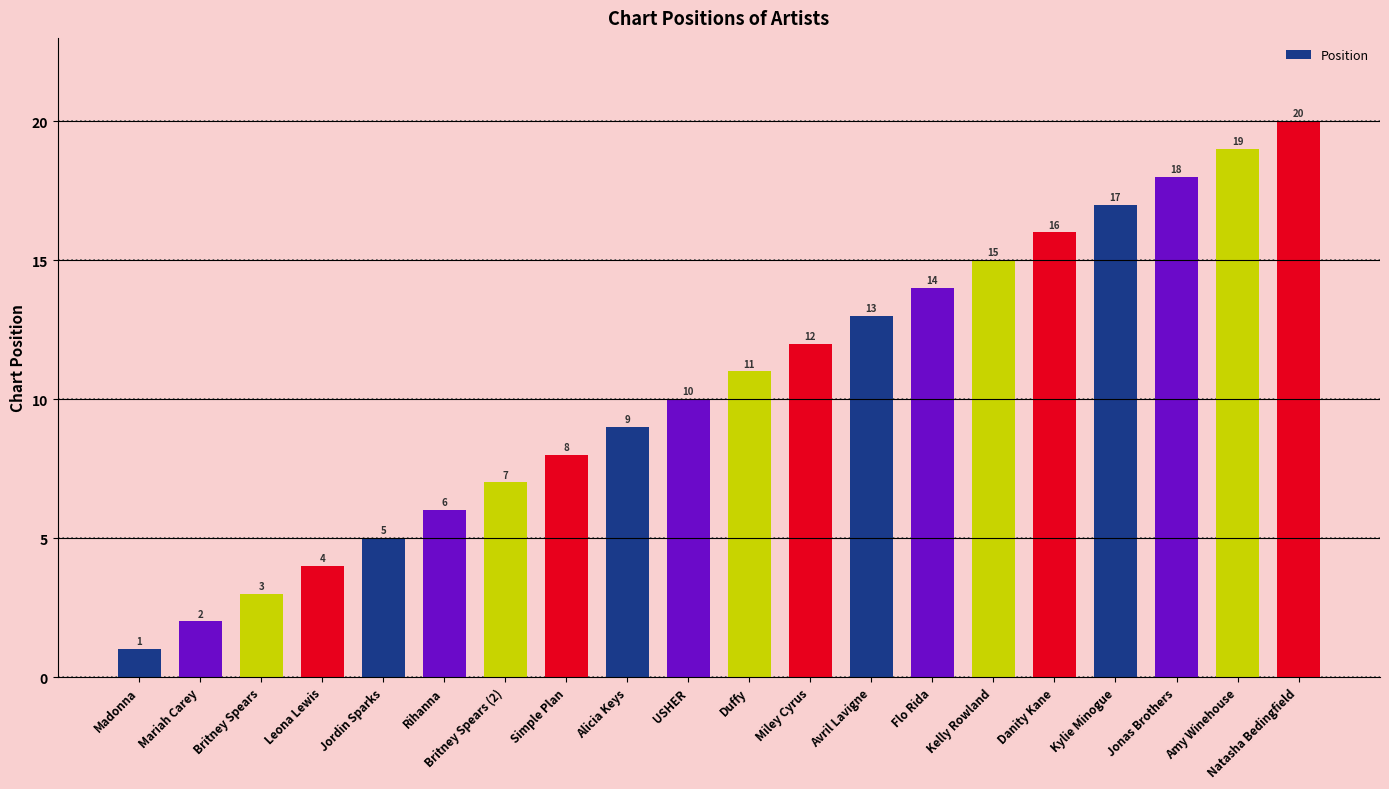

What is the difference between the values at Duffy and Danity Kane?

5